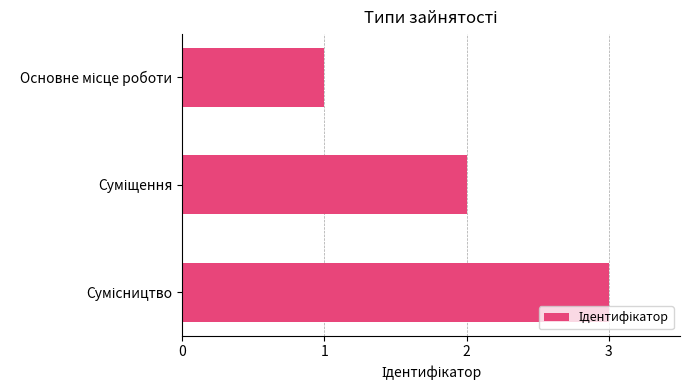

What is the greatest value displayed?

3